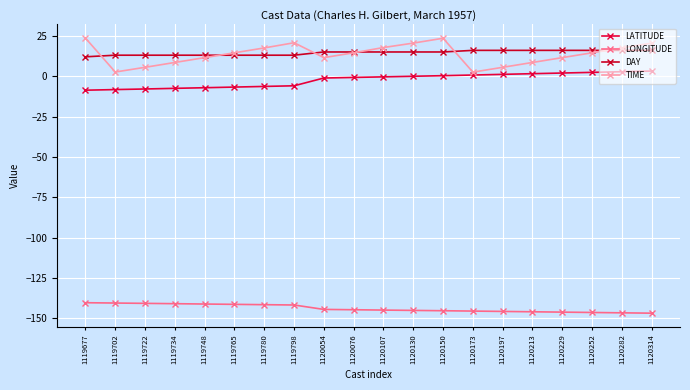

Does the chart have visible grid lines?

Yes